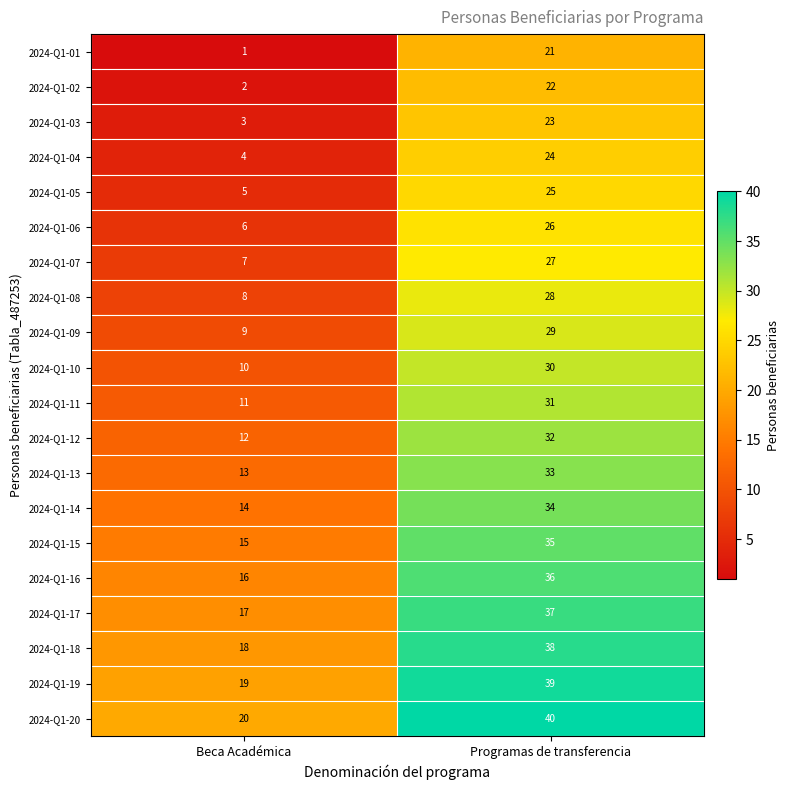

The 2024-Q1-20 series shows 32 at Beca Académica. True or false?

False